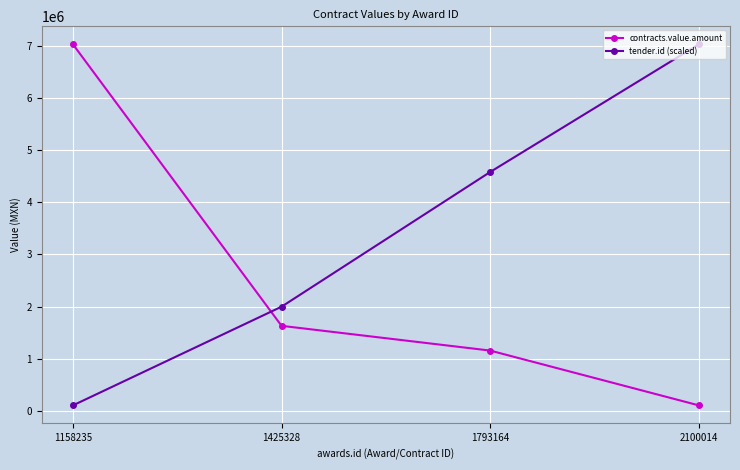

True or false: tender.id (scaled) has more than 2 interior local peaks.

False